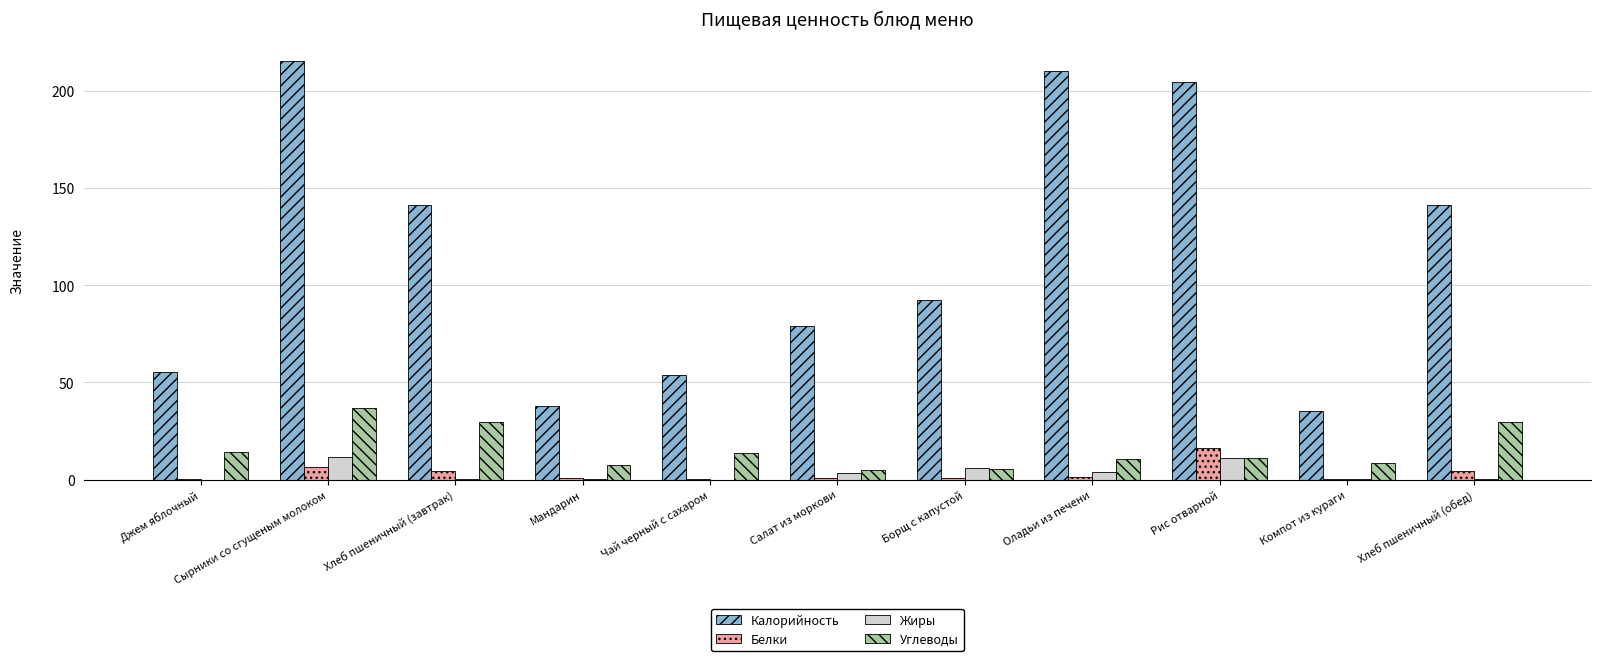

Which series has the largest total across all categories?

Калорийность